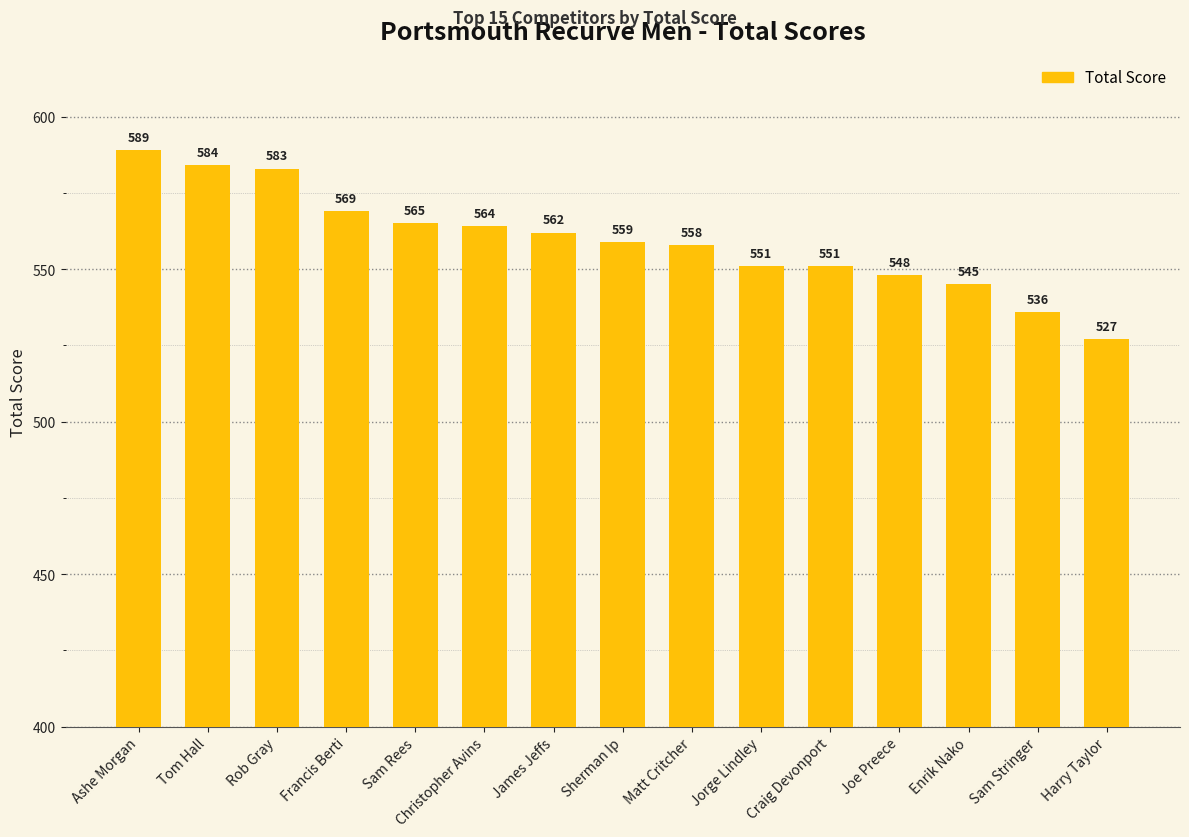

What is the value of the 2nd bar from the left?

584